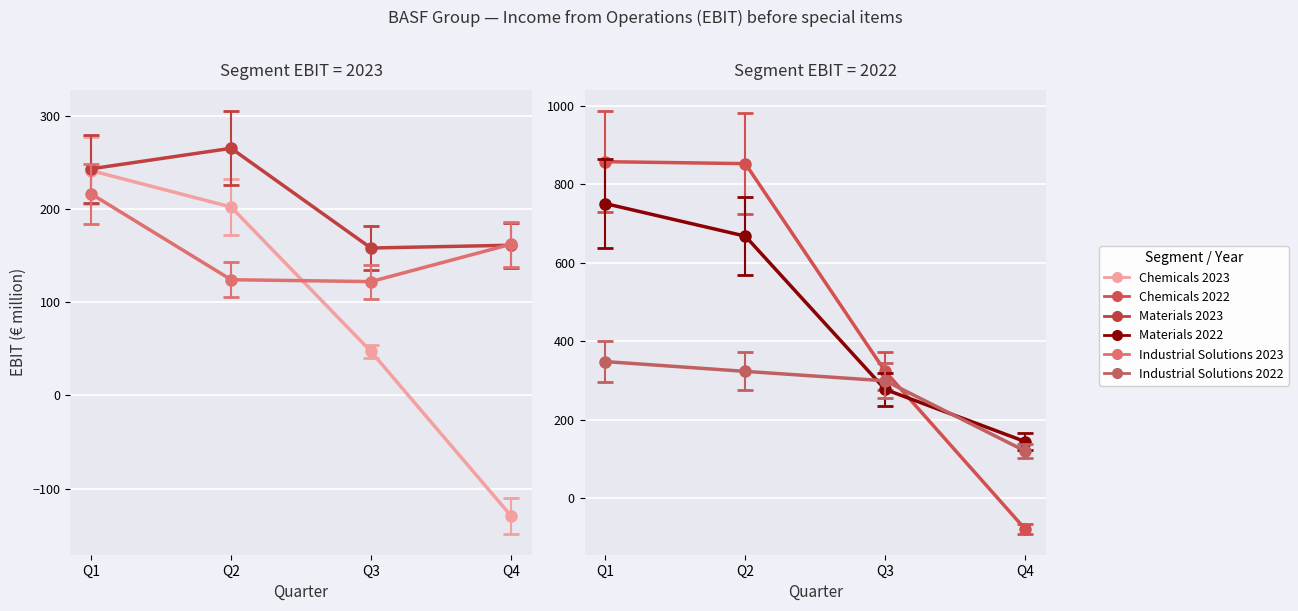

The Materials 2022 series shows 668 at Q2. True or false?

True